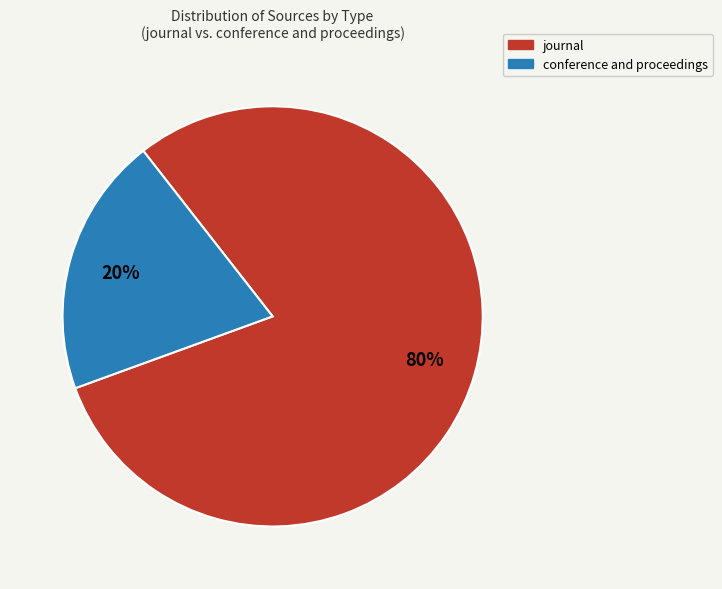

To the nearest percent, what is the average slice percentage?

50%